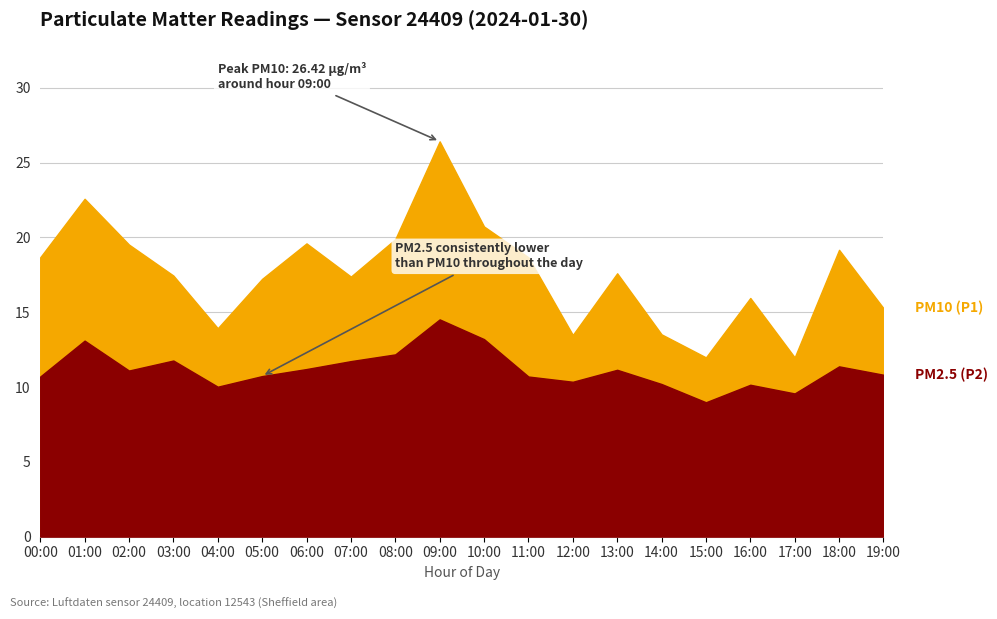

List the labels in order of PM2.5 (P2) value, smallest first.

15:00, 17:00, 04:00, 16:00, 14:00, 12:00, 00:00, 11:00, 05:00, 19:00, 02:00, 13:00, 06:00, 18:00, 07:00, 03:00, 08:00, 01:00, 10:00, 09:00